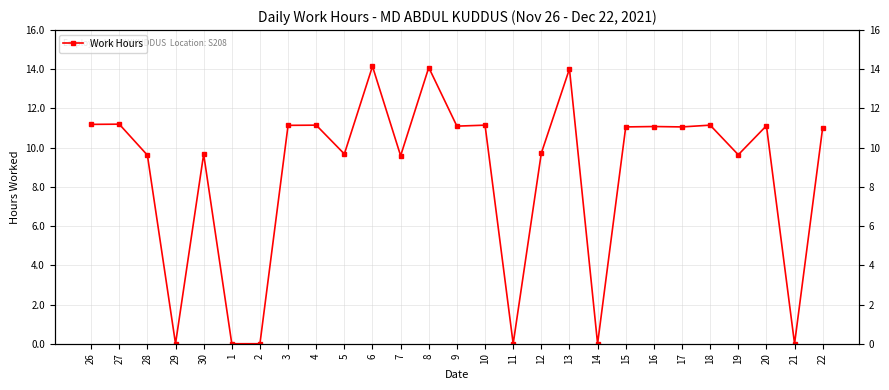

Between 2 and 27, which is larger?

27